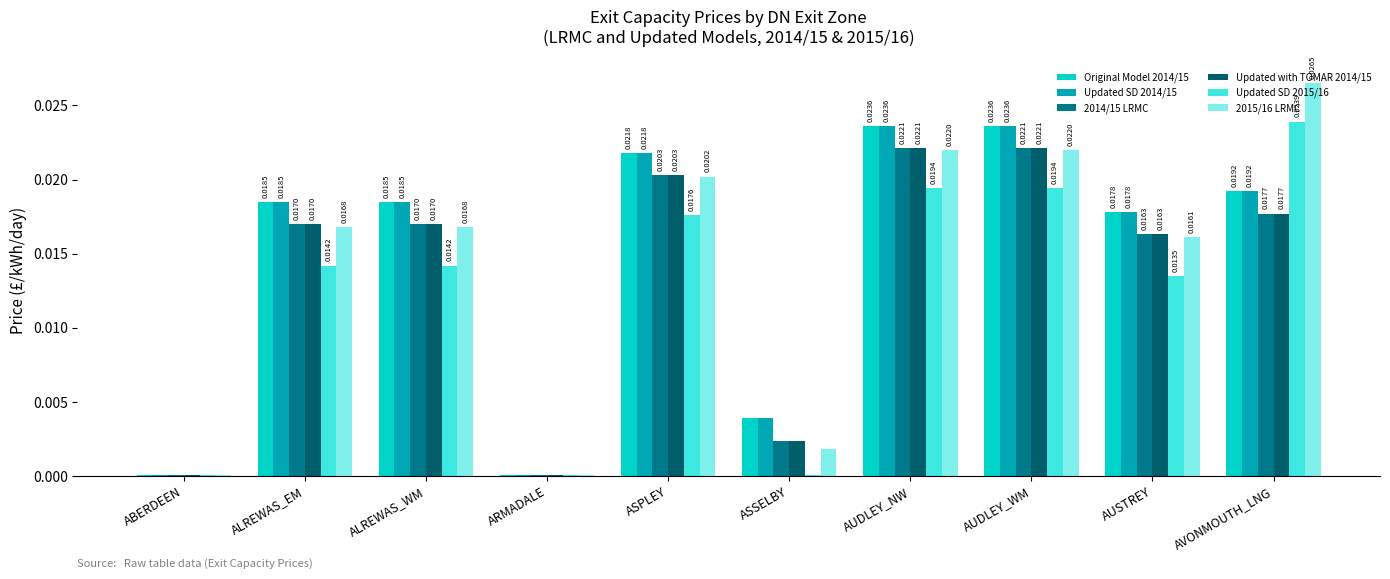

Is the value of Original Model 2014/15 at ASPLEY greater than the value of Updated SD 2014/15 at ALREWAS_EM?

Yes